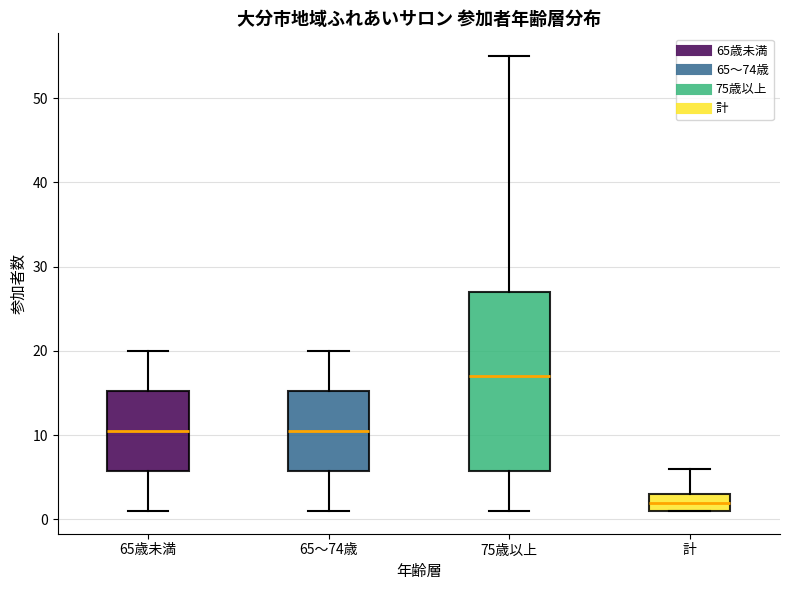

Reading left to right, read every box against the y-axis: the position of its median line, the range the box covers, and the ends of its whiskers. The values are not printed on the chart, so give them approximately, as read against the axis.

65歳未満: median 11, box 6 to 15, whiskers 1 to 20
65～74歳: median 11, box 6 to 15, whiskers 1 to 20
75歳以上: median 17, box 6 to 27, whiskers 1 to 55
計: median 2, box 1 to 3, whiskers 1 to 6